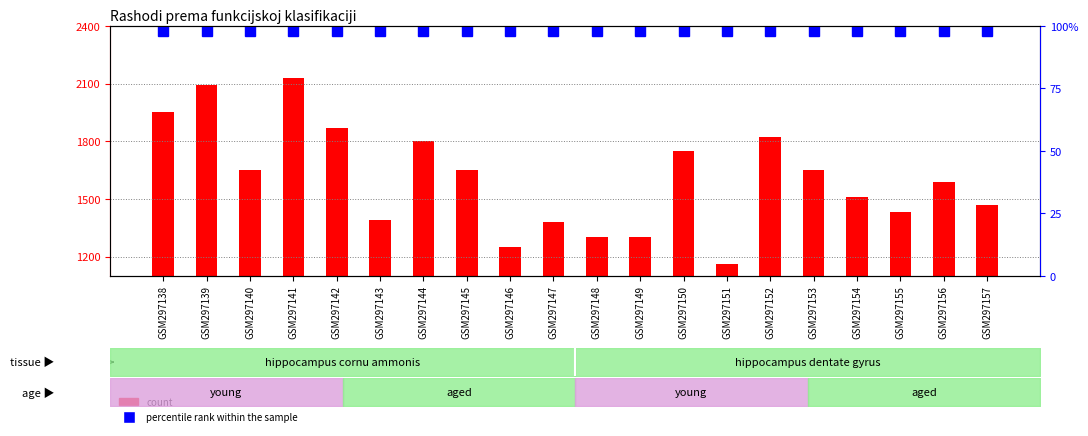

Is it true that count equals 1390 at GSM297143?

True